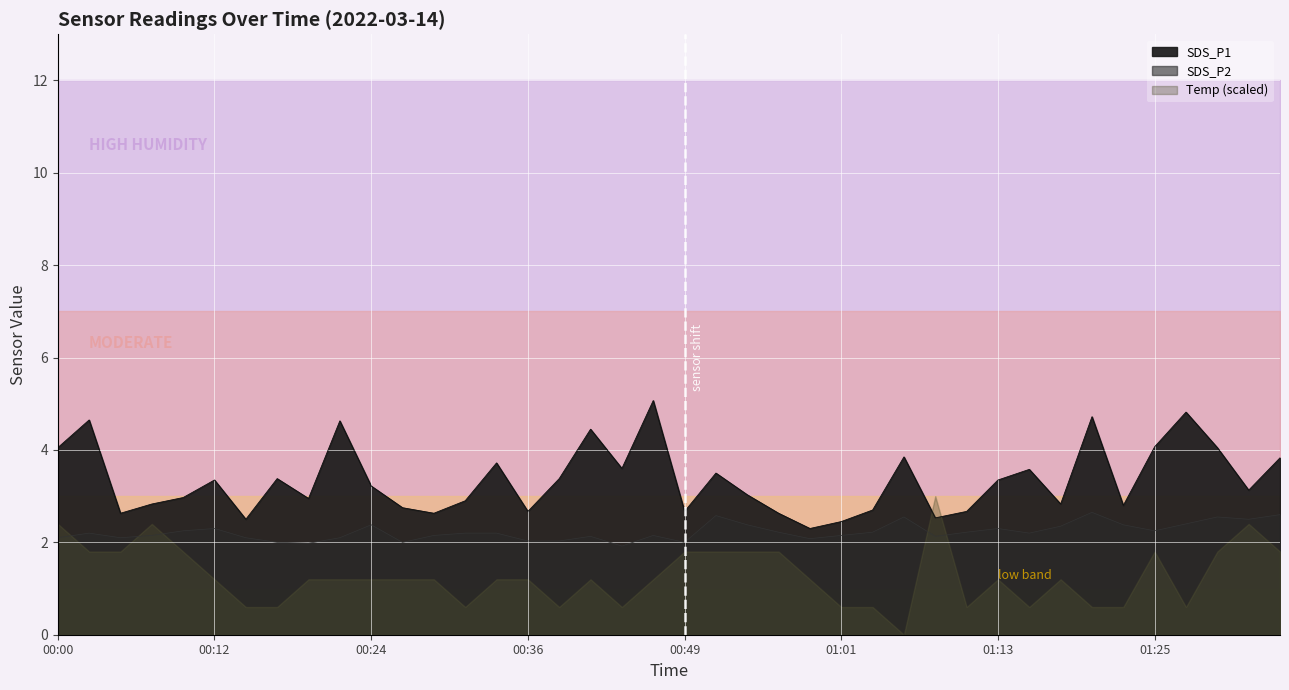

At which category does SDS_P2 reach its first local valley?

00:05